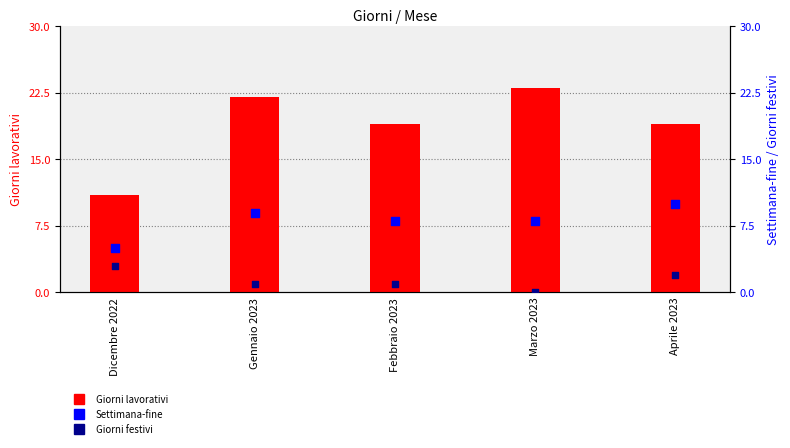

At which category is the sum across all series the highest?

Gennaio 2023